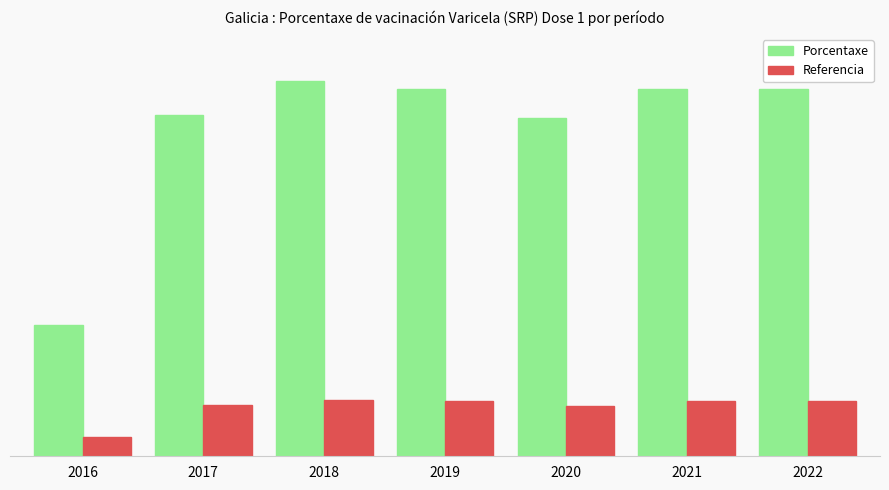

Is it true that Porcentaxe equals 99.9 at 2019?

True